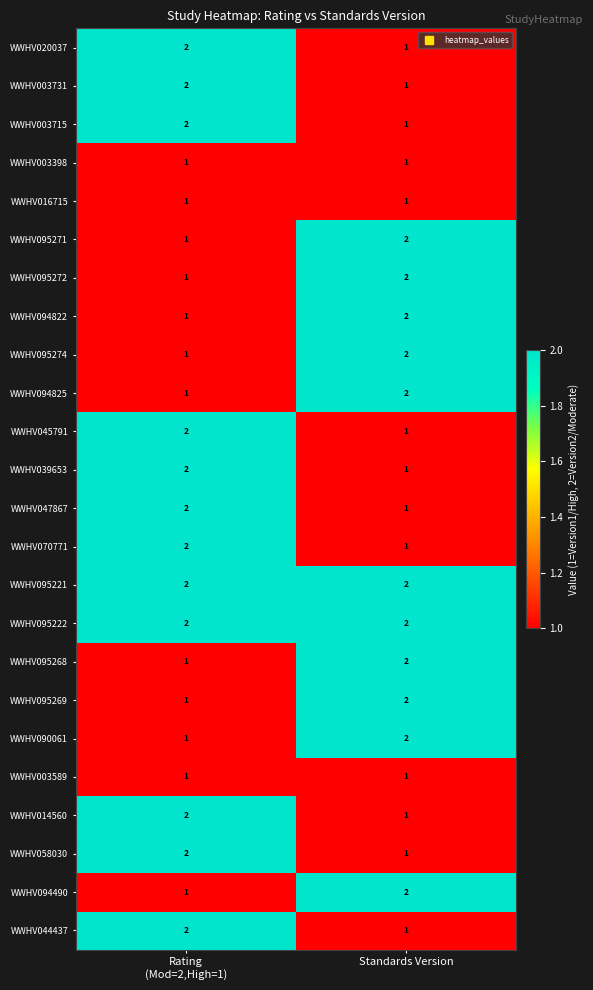

Is it true that WWHV044437 equals 1 at Standards Version?

True